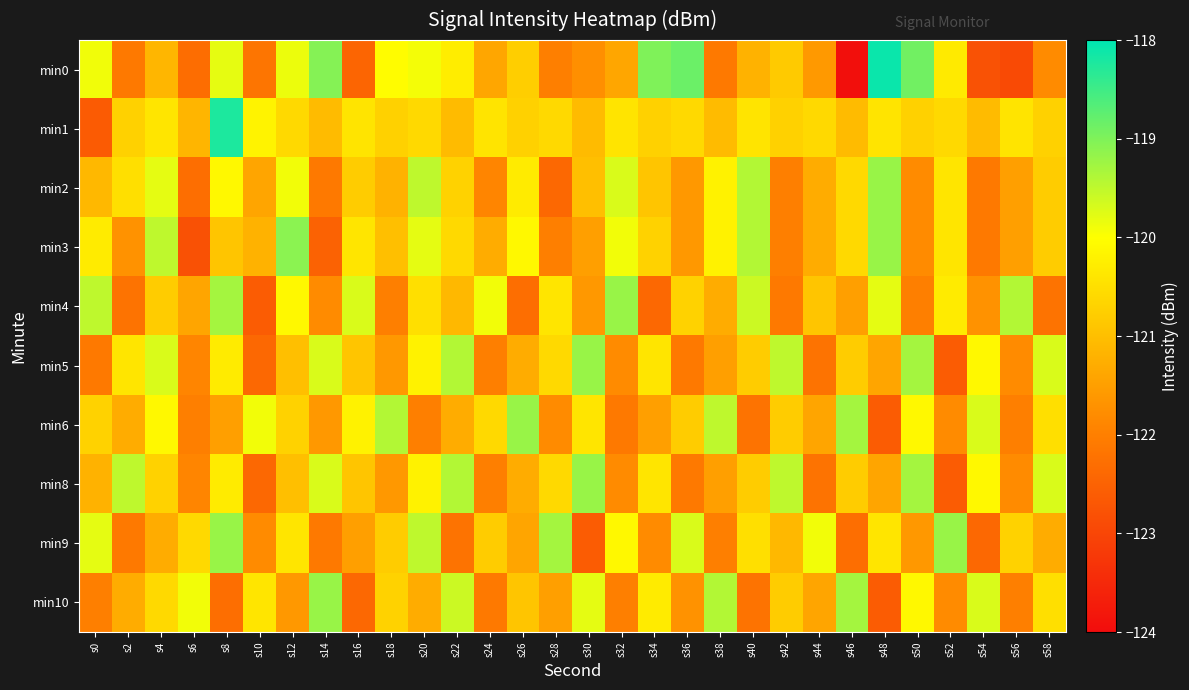

At which category is the sum across all series the highest?

s8